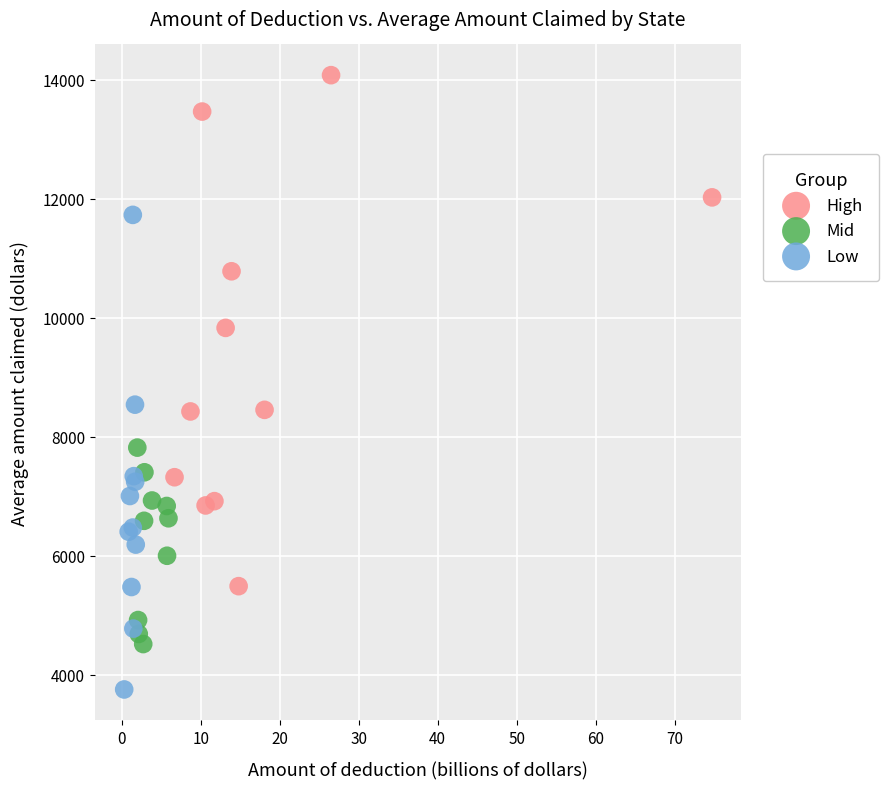

Which series reaches the maximum Y coordinate?

High